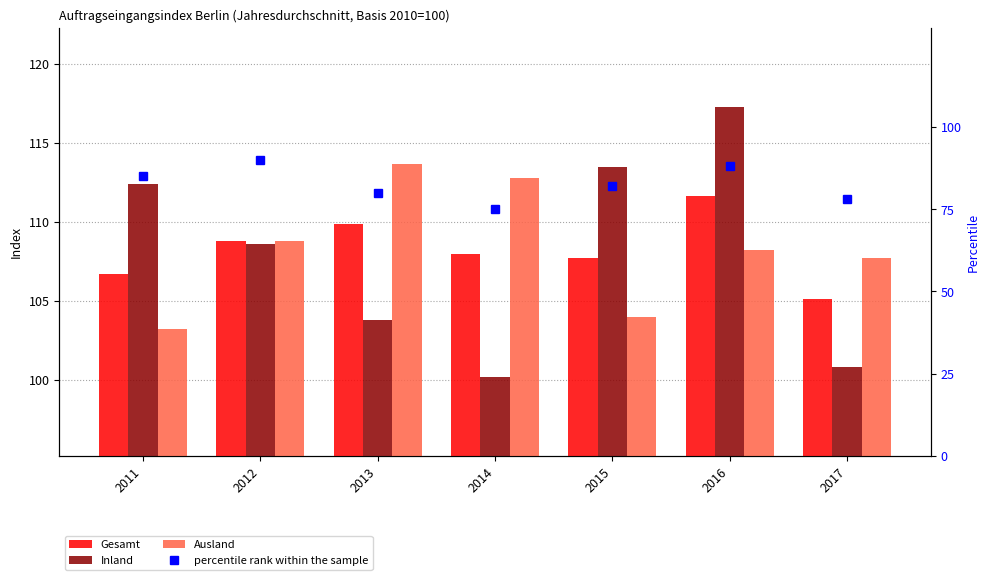

What are all the series names shown in the legend?

Gesamt, Inland, Ausland, percentile rank within the sample